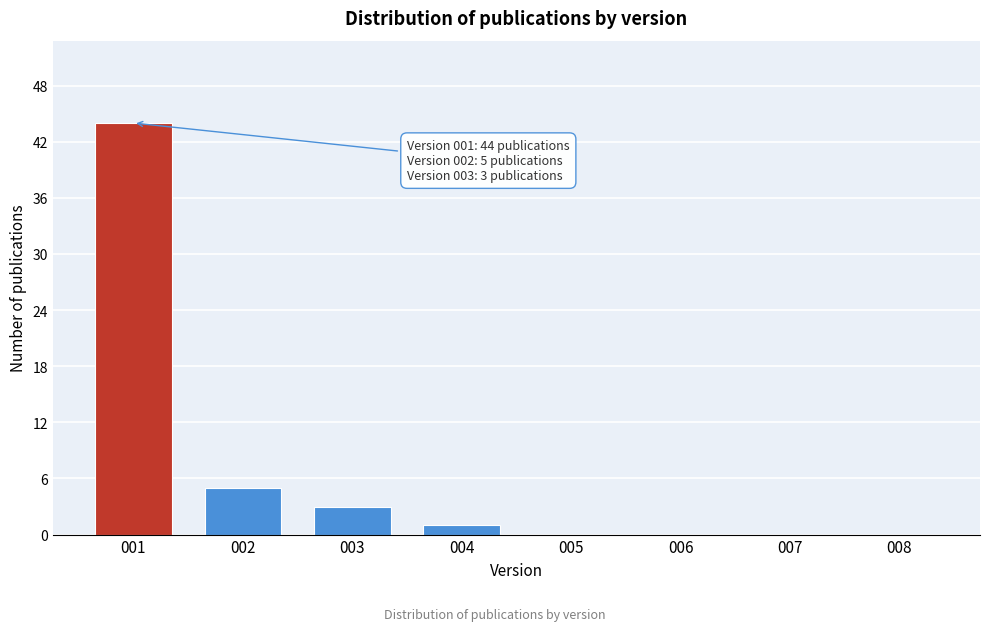

Reading right to left, what are all the values shown in this chart?

008=0	007=0	006=0	005=0	004=1	003=3	002=5	001=44